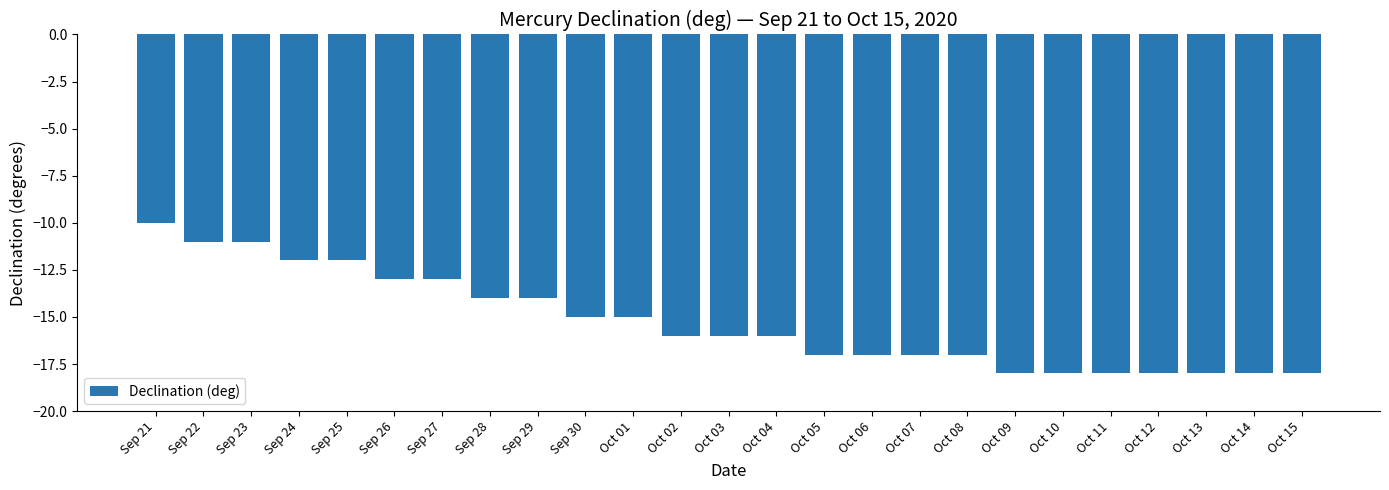

Where does the data first go above -16?

Sep 21